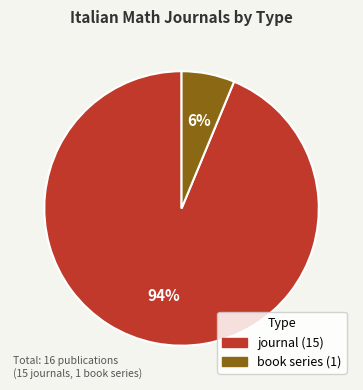

To the nearest percent, what is the average slice percentage?

50%